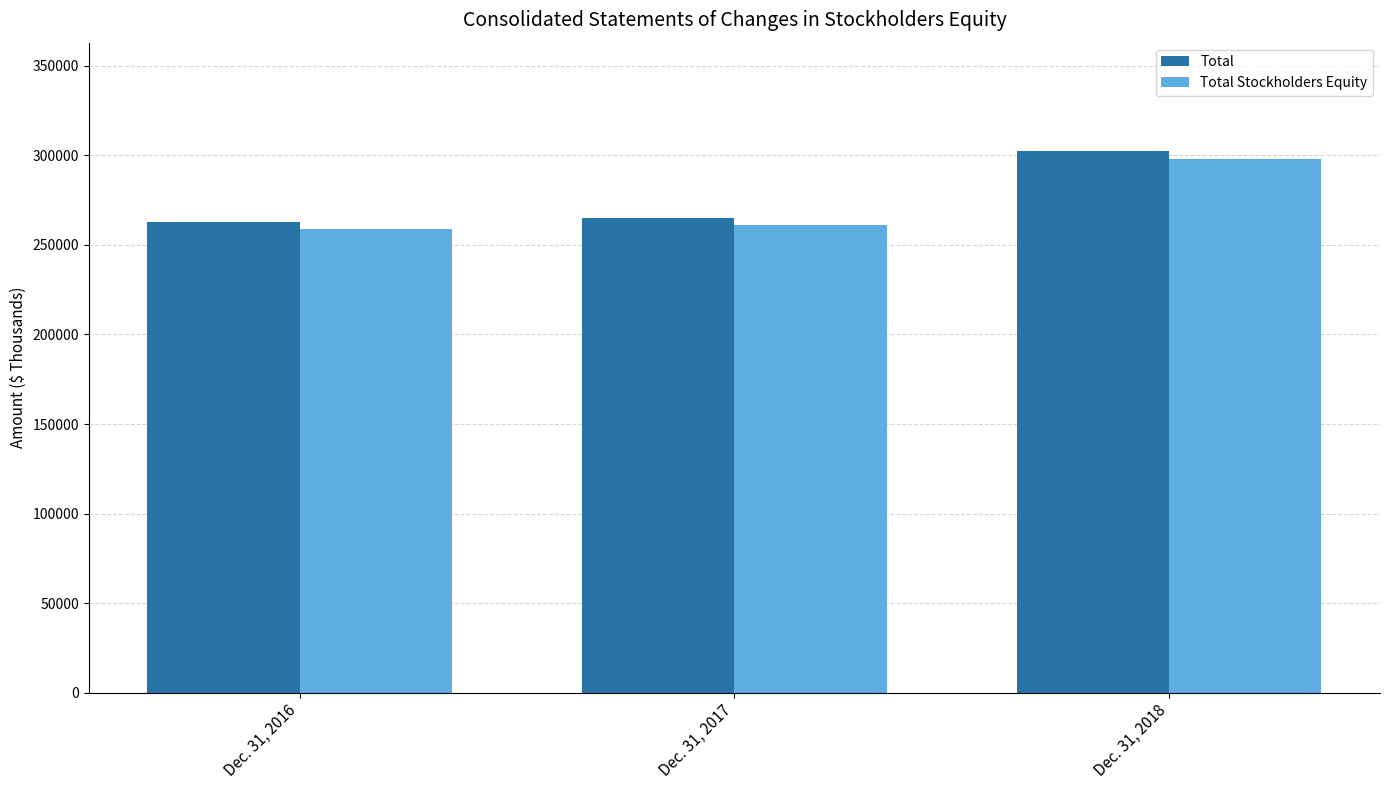

What is the difference between the highest and lowest values at Dec. 31, 2017?

4011